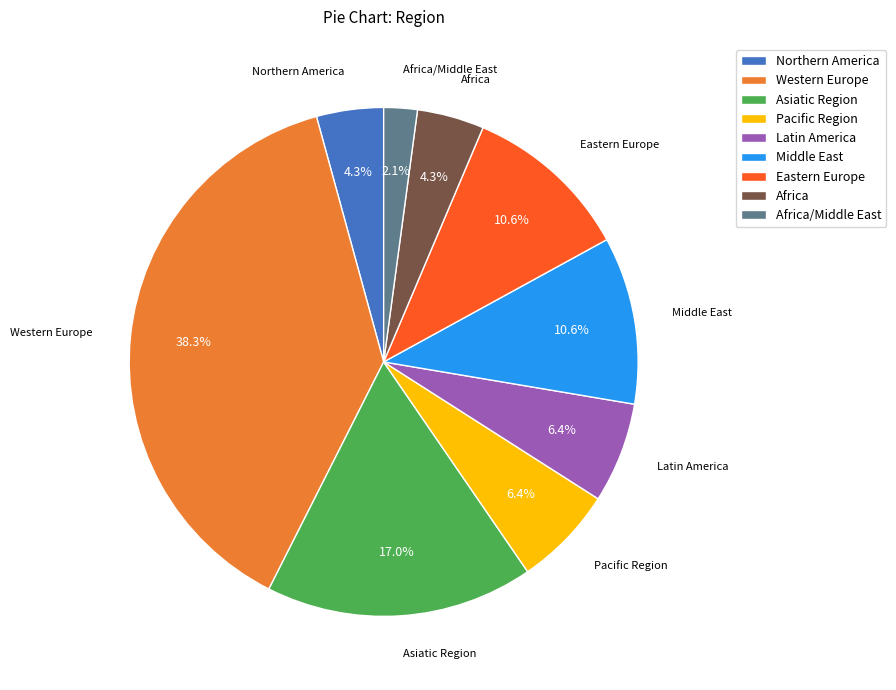

To the nearest percent, what percentage of the pie is Eastern Europe?

11%